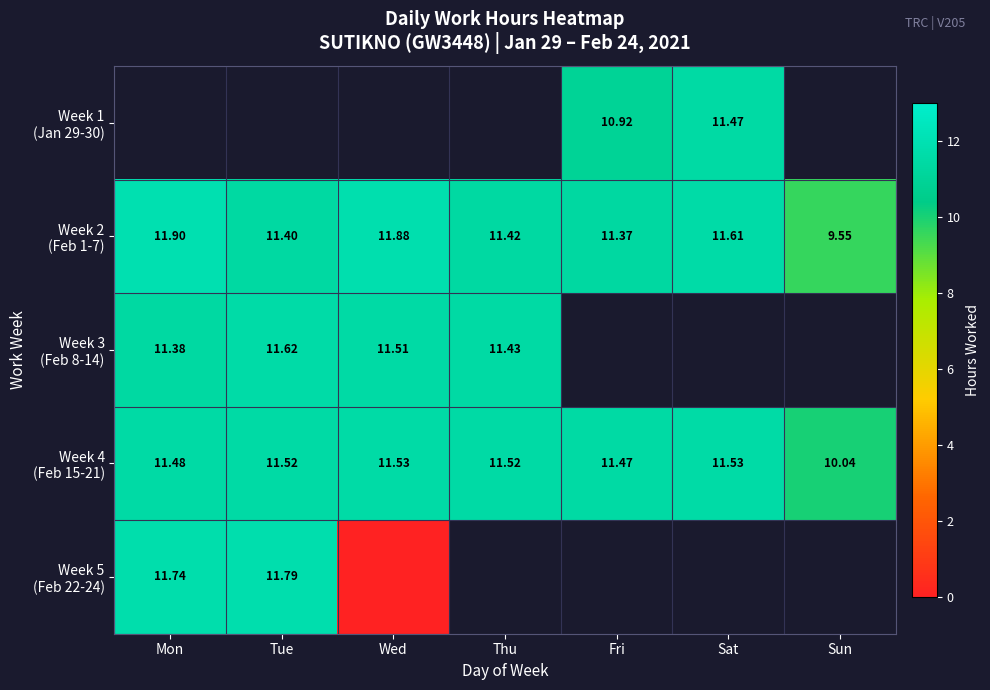

The value of Week 4 (Feb 15-21) at Fri is 15.4. True or false?

False